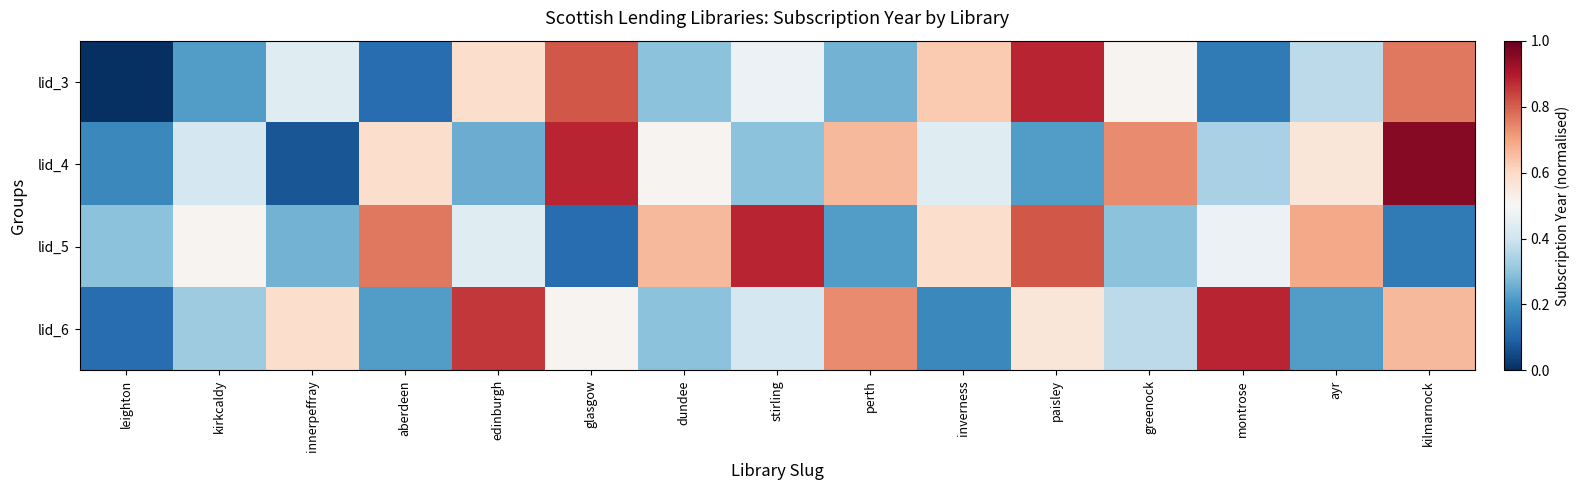

At which category is the sum across all series the highest?

kilmarnock